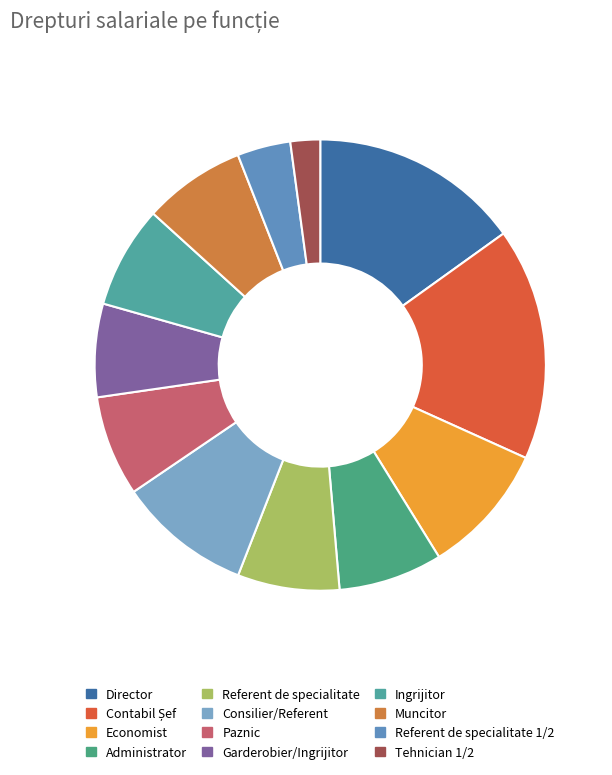

Do Muncitor and Ingrijitor together represent more than half of the pie?

No